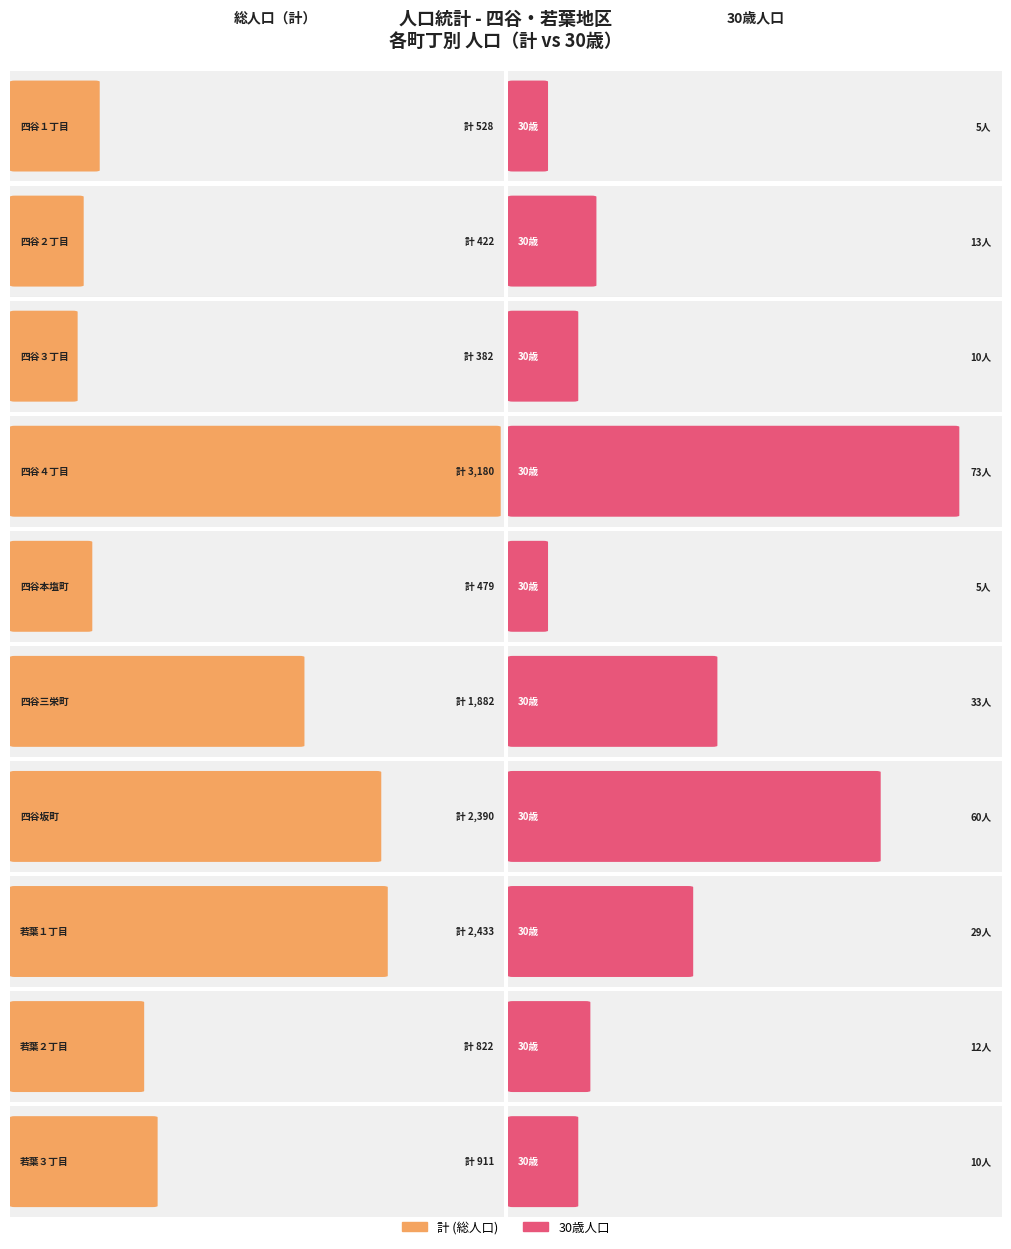

What is the label of the 9th bar from the left?

若葉２丁目